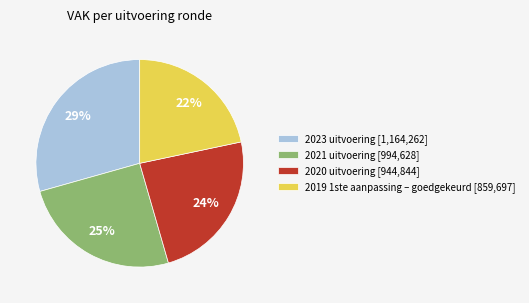

Do 2019 1ste aanpassing – goedgekeurd and 2021 uitvoering together represent more than half of the pie?

No